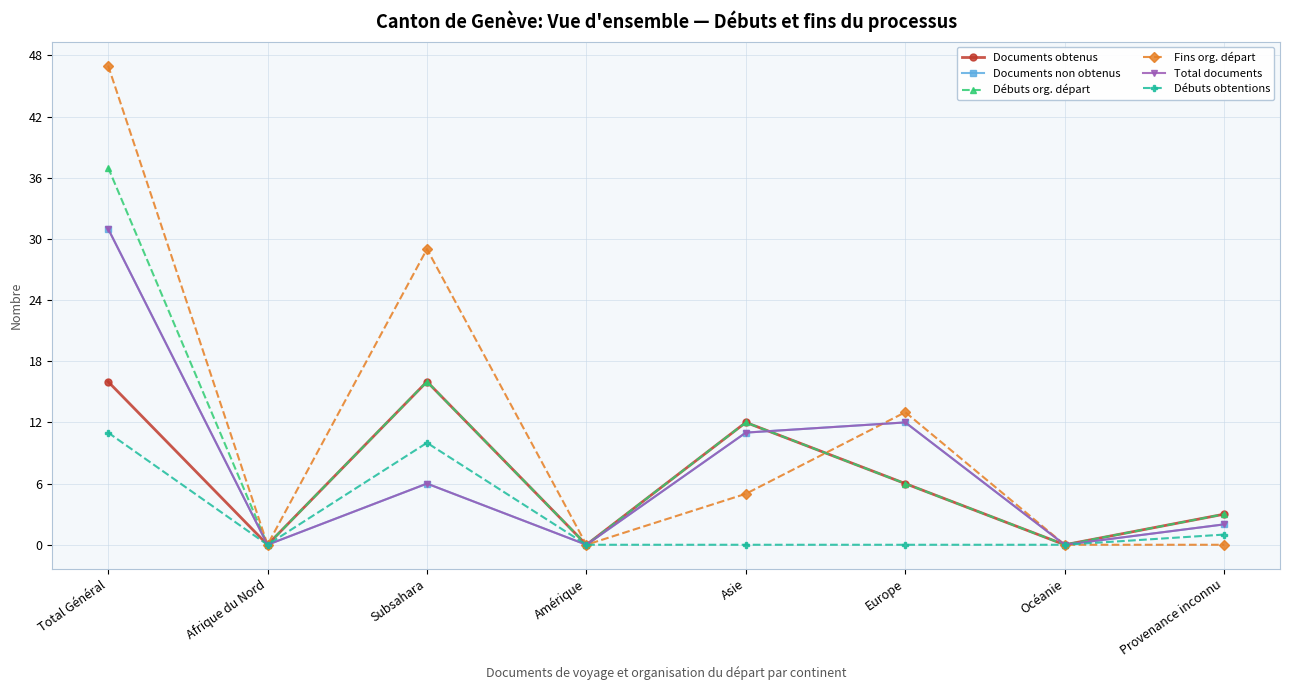

List the series in order of their peak value, highest first.

Fins org. départ, Débuts org. départ, Documents non obtenus, Total documents, Documents obtenus, Débuts obtentions